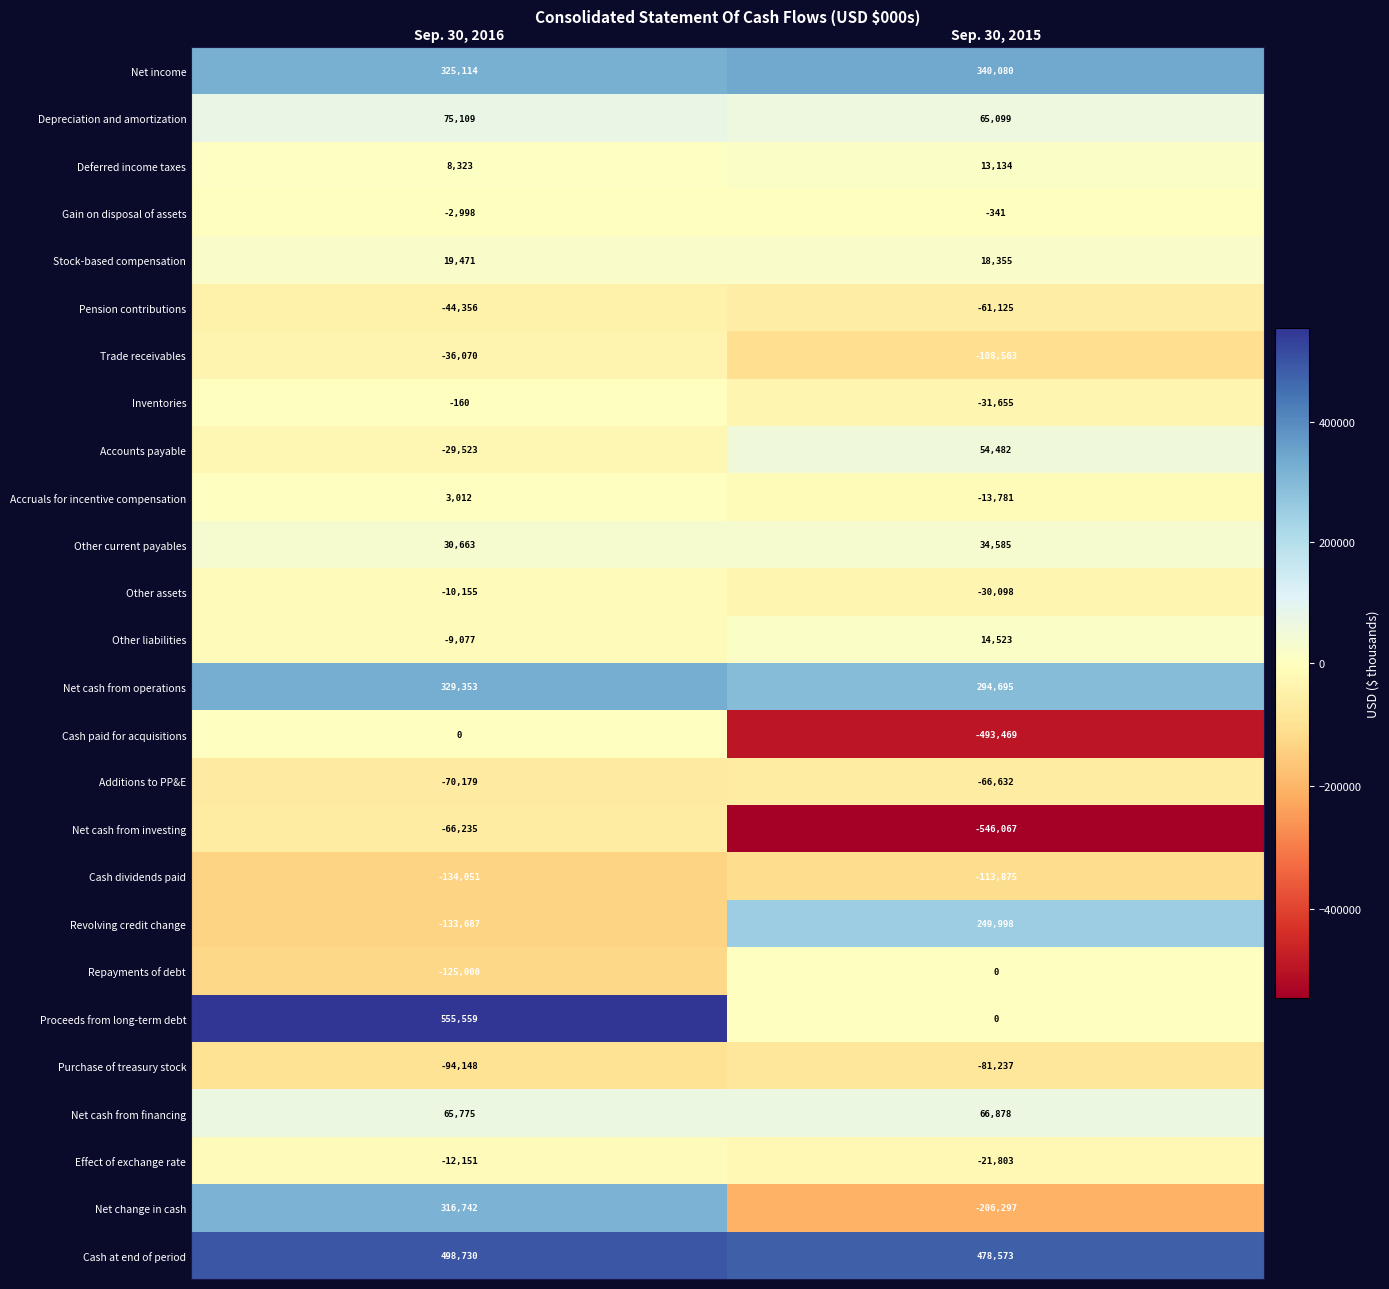

At which label is Other current payables closest to 32624?

Sep. 30, 2016